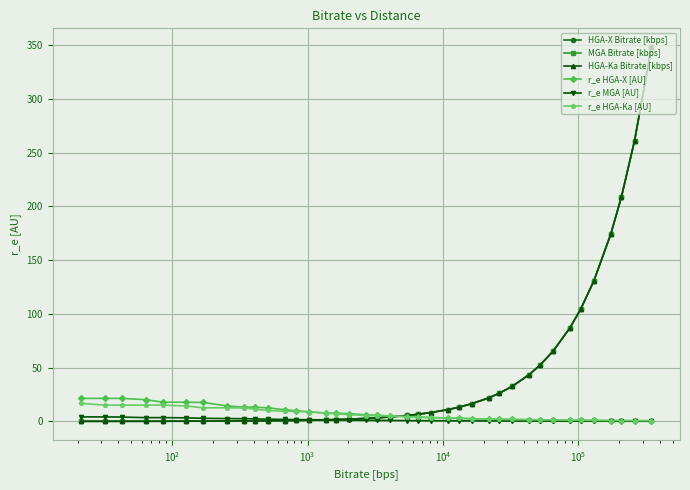

What are all the series names shown in the legend?

HGA-X Bitrate [kbps], MGA Bitrate [kbps], HGA-Ka Bitrate [kbps], r_e HGA-X [AU], r_e MGA [AU], r_e HGA-Ka [AU]